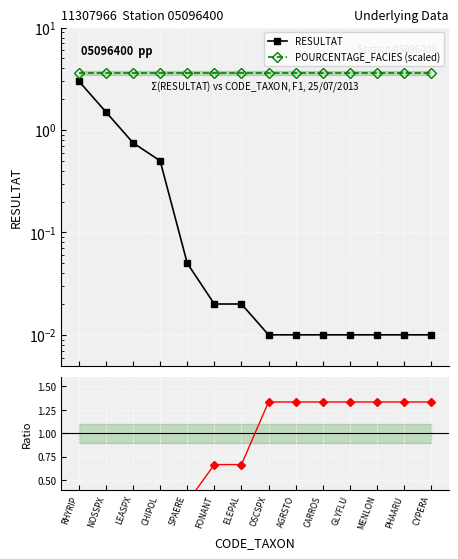

Which has a higher value, FONANT or GLYFLU?

FONANT